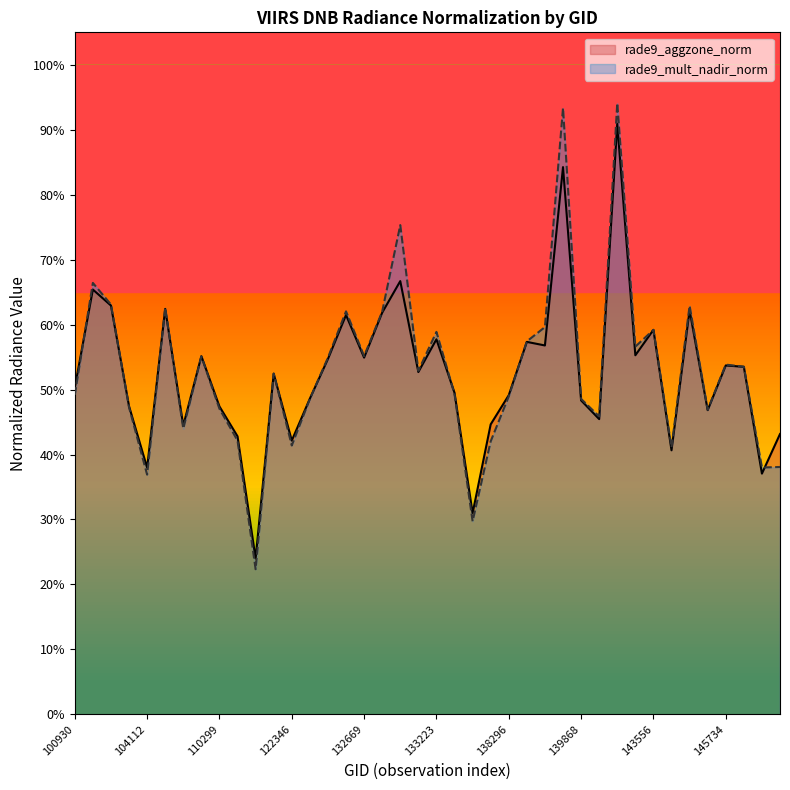

Which category has the lowest value in the rade9_aggzone_norm series?

115500